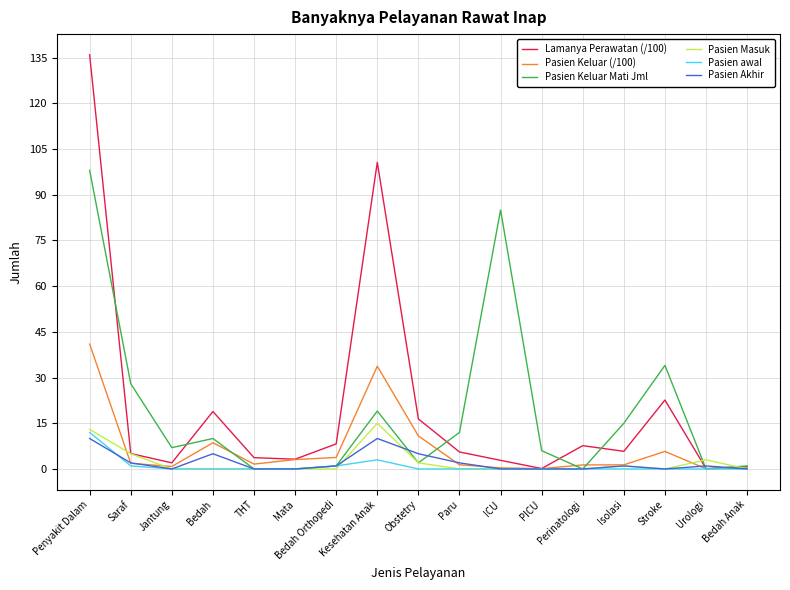

In Pasien Akhir, how many points are higher than both neighbors (excluding endpoints)?

4